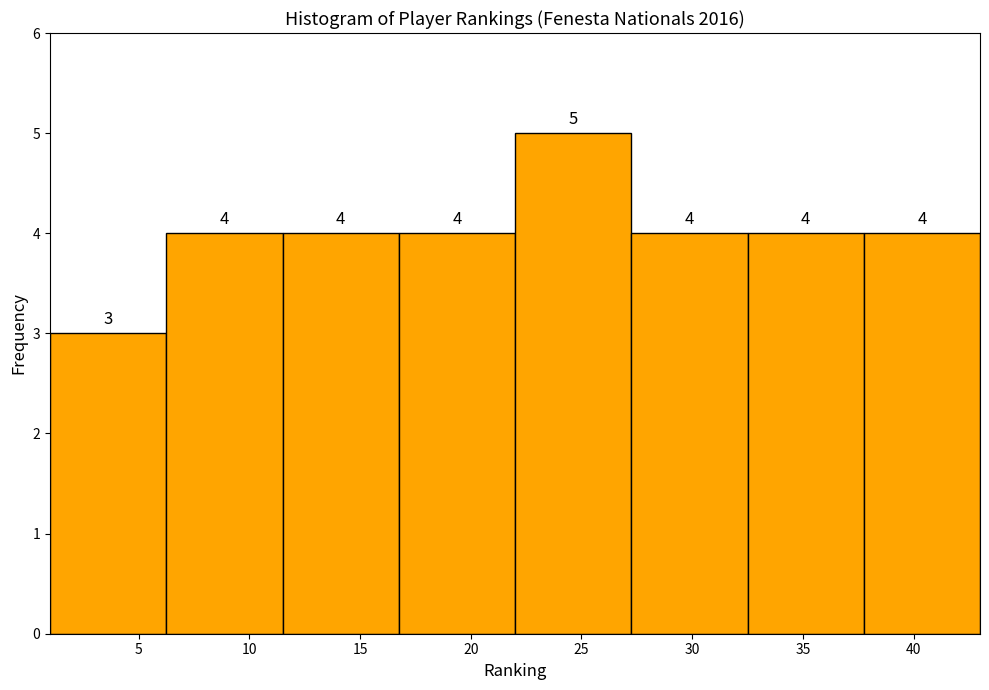

Reading left to right, transcribe this chart: for each bar, give the range it covers on the x-axis and its height. The bar edges are not printed on the chart, so give them approximately, as read against the axis.

1.00 to 6.25: 3
6.25 to 11.50: 4
11.50 to 16.75: 4
16.75 to 22.00: 4
22.00 to 27.25: 5
27.25 to 32.50: 4
32.50 to 37.75: 4
37.75 to 43.00: 4